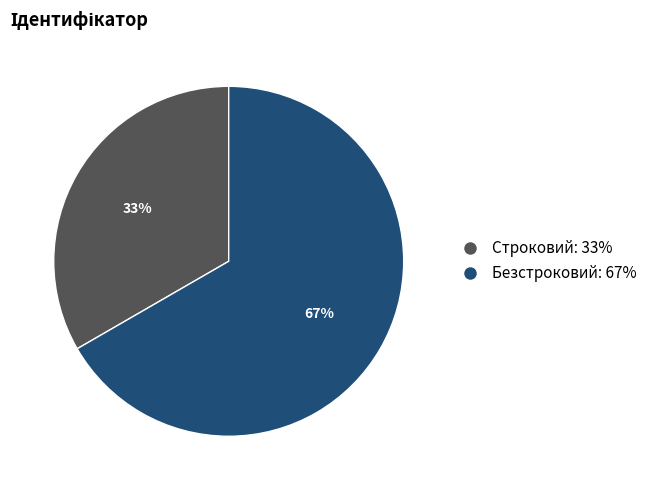

To the nearest percent, what is the average slice percentage?

50%